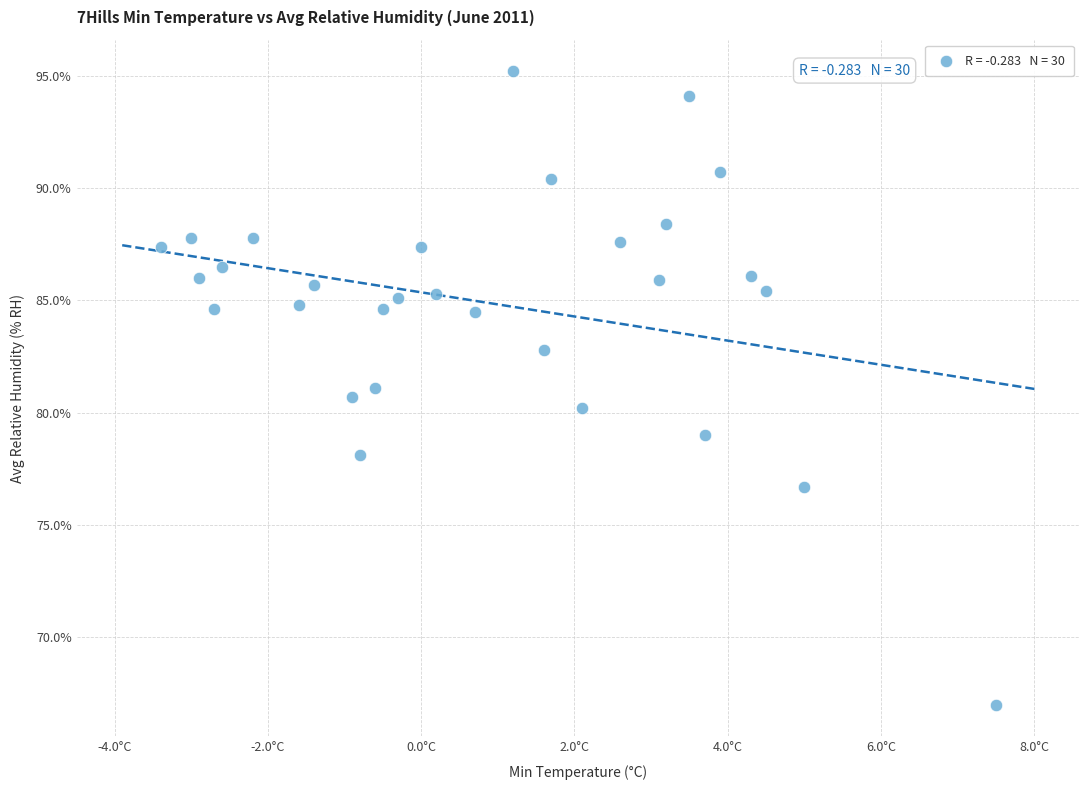

What is the range of X values (max minus min)?

10.9